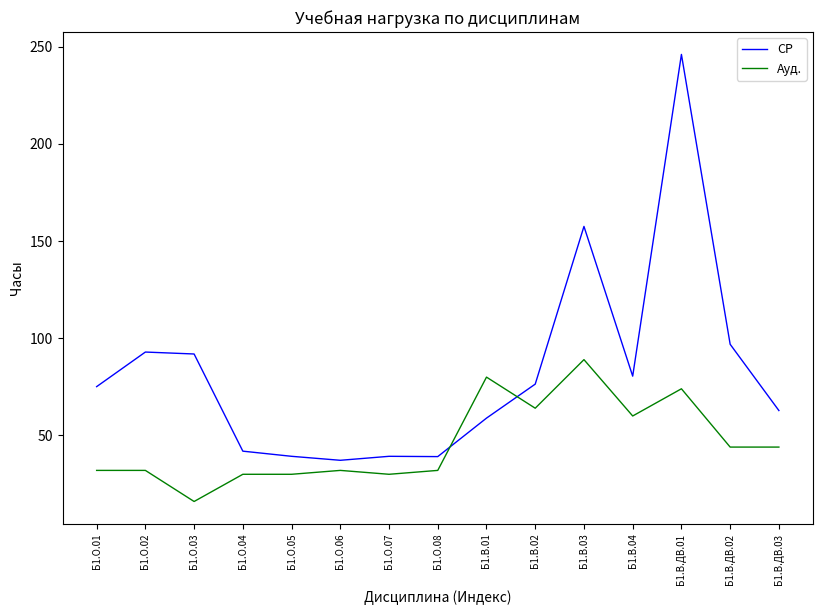

The value of Ауд. at Б1.О.08 is 32.0. True or false?

True